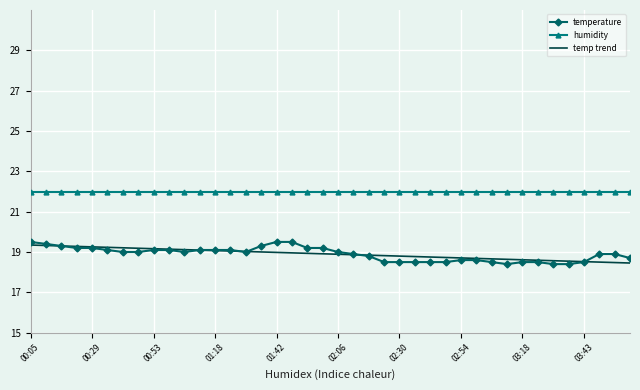

What are all the series names shown in the legend?

temperature, humidity, temp trend